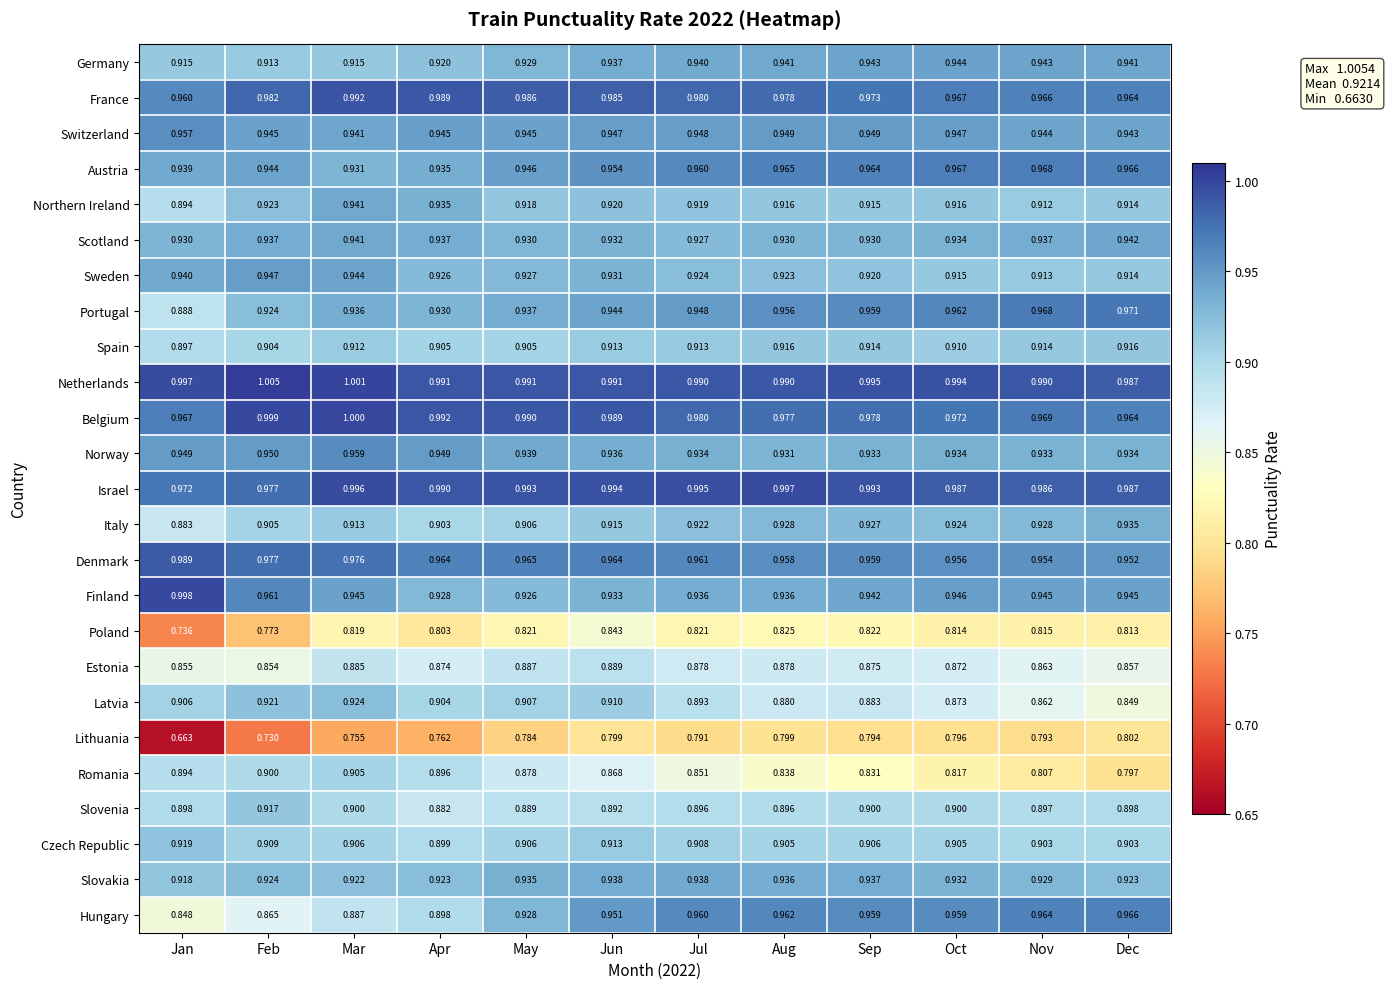

At which category does the chart reach its minimum across all series?

Jan